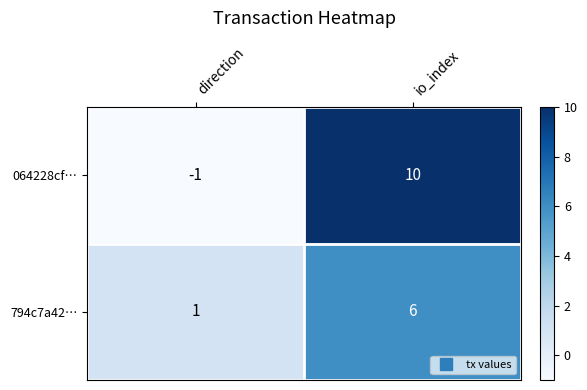

Which category has the lowest value in the 064228cf… series?

direction